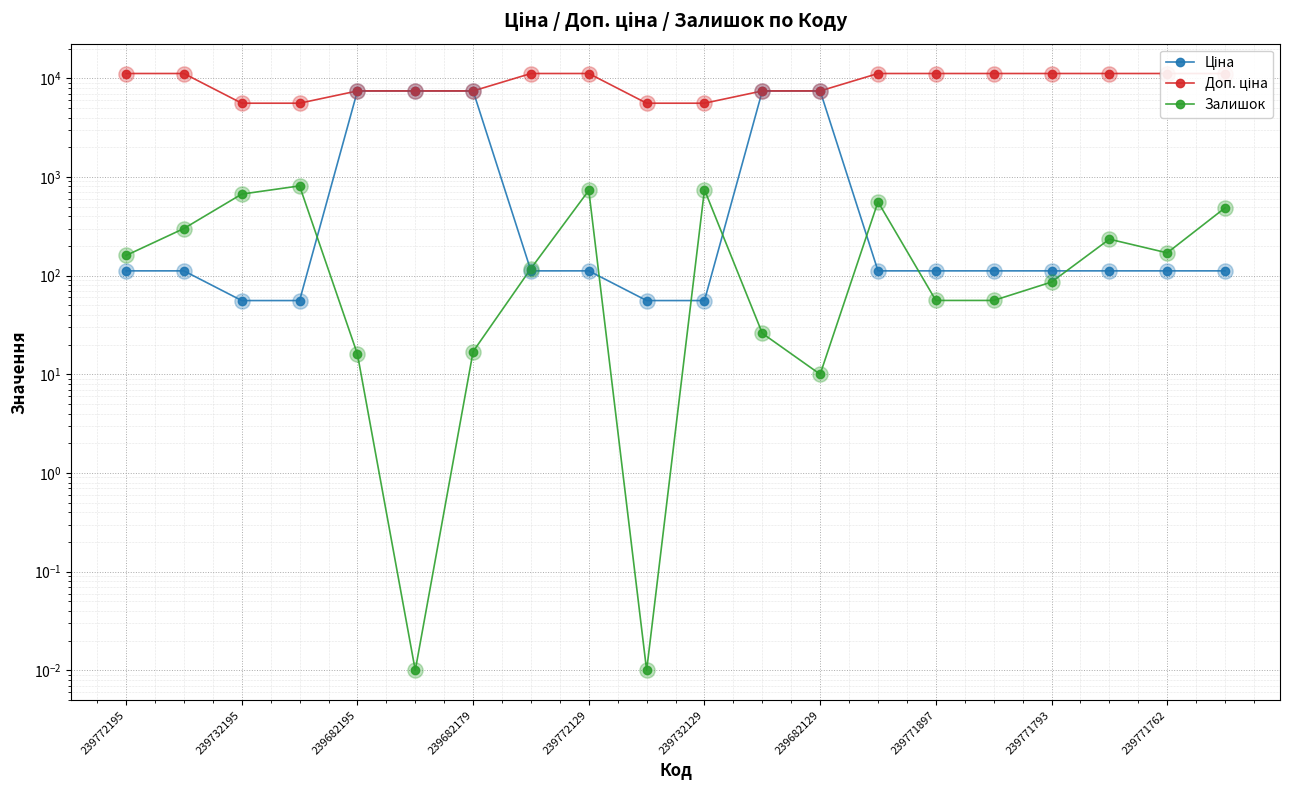

Which series contains the highest Y value?

Доп. ціна